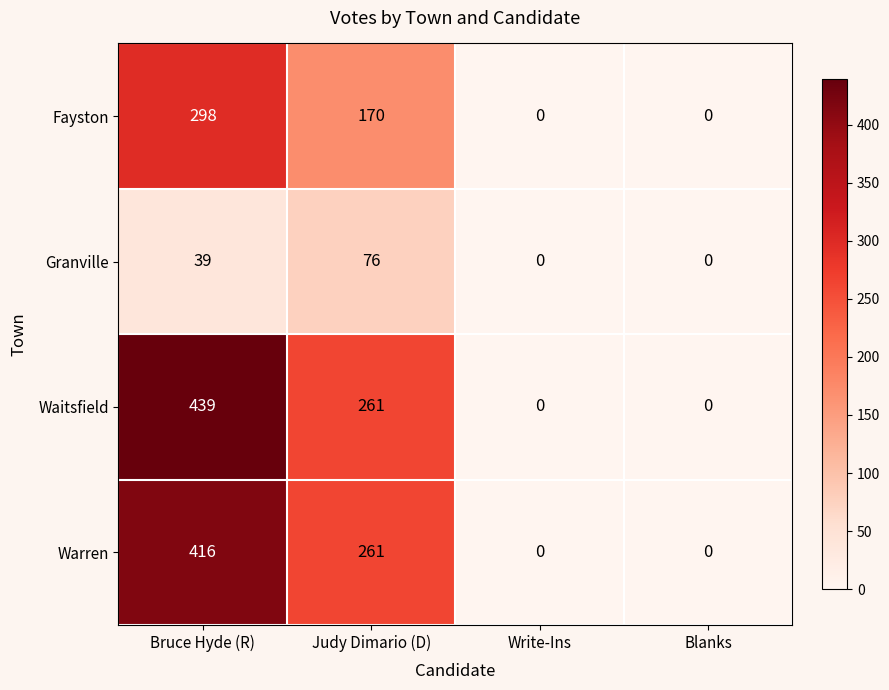

The value of Warren at Judy Dimario (D) is 409. True or false?

False